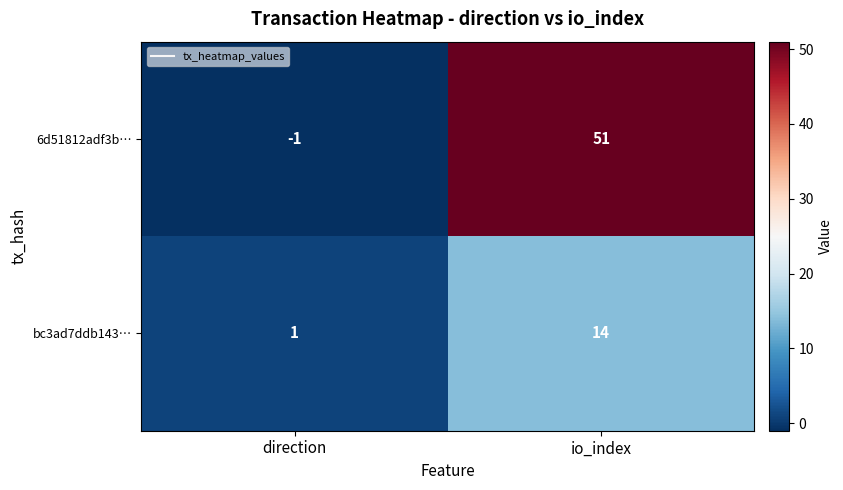

What is the maximum value shown in the chart?

51